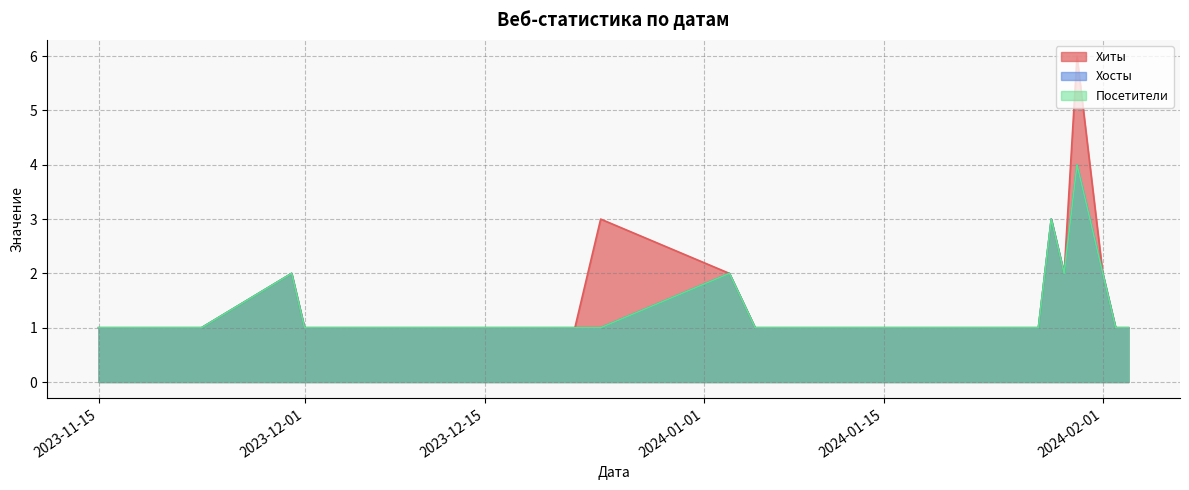

What is the lowest value of the Хосты series?

1